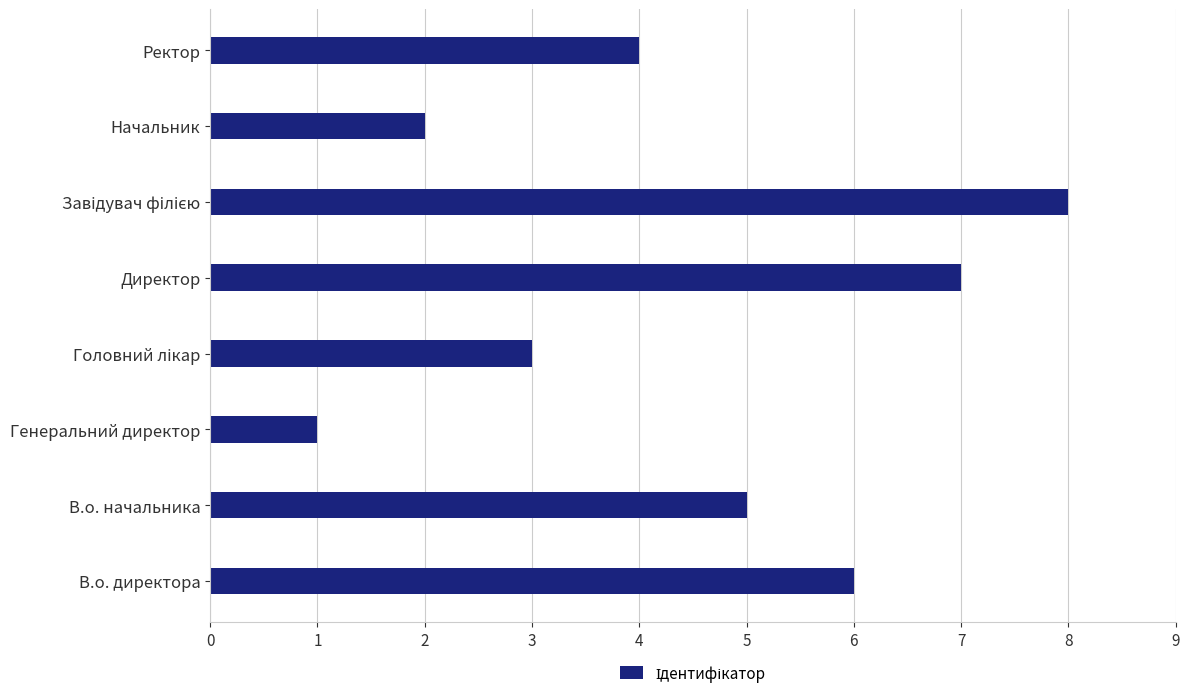

What is the sum of all values?

36